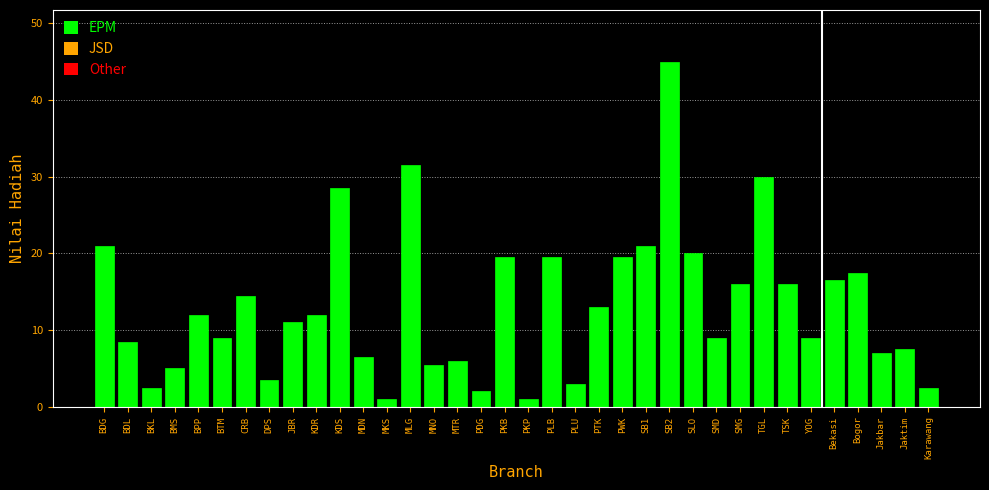

True or false: the data shows 31.5 at MLG.

True